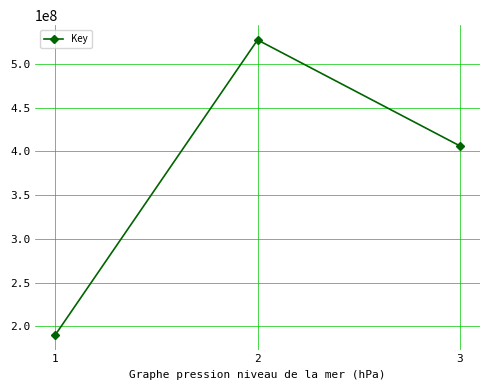

What is the sum of all values?

1123947492